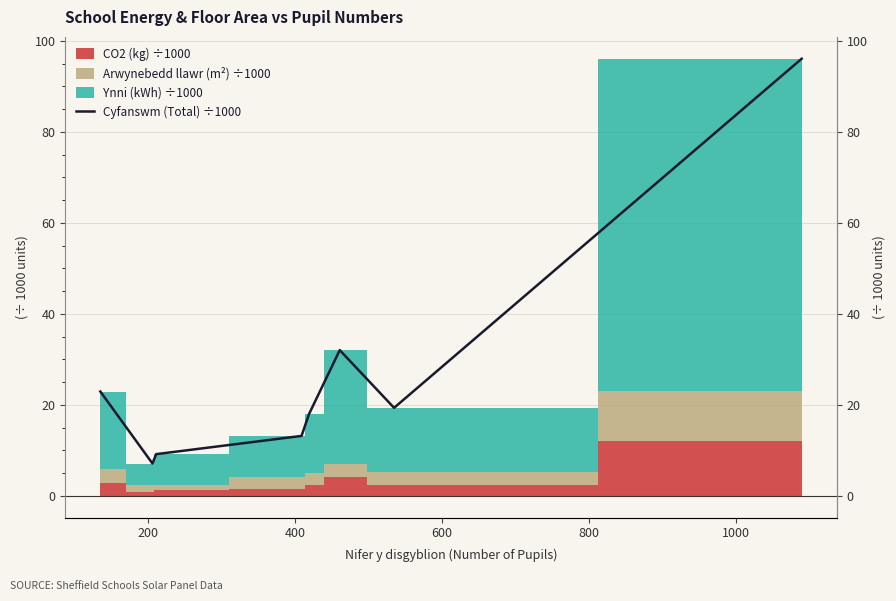

Reading left to right, extract all data points from this chart.

22.9	7.1	9.2	13.2	17.9	32.0	19.3	96.1